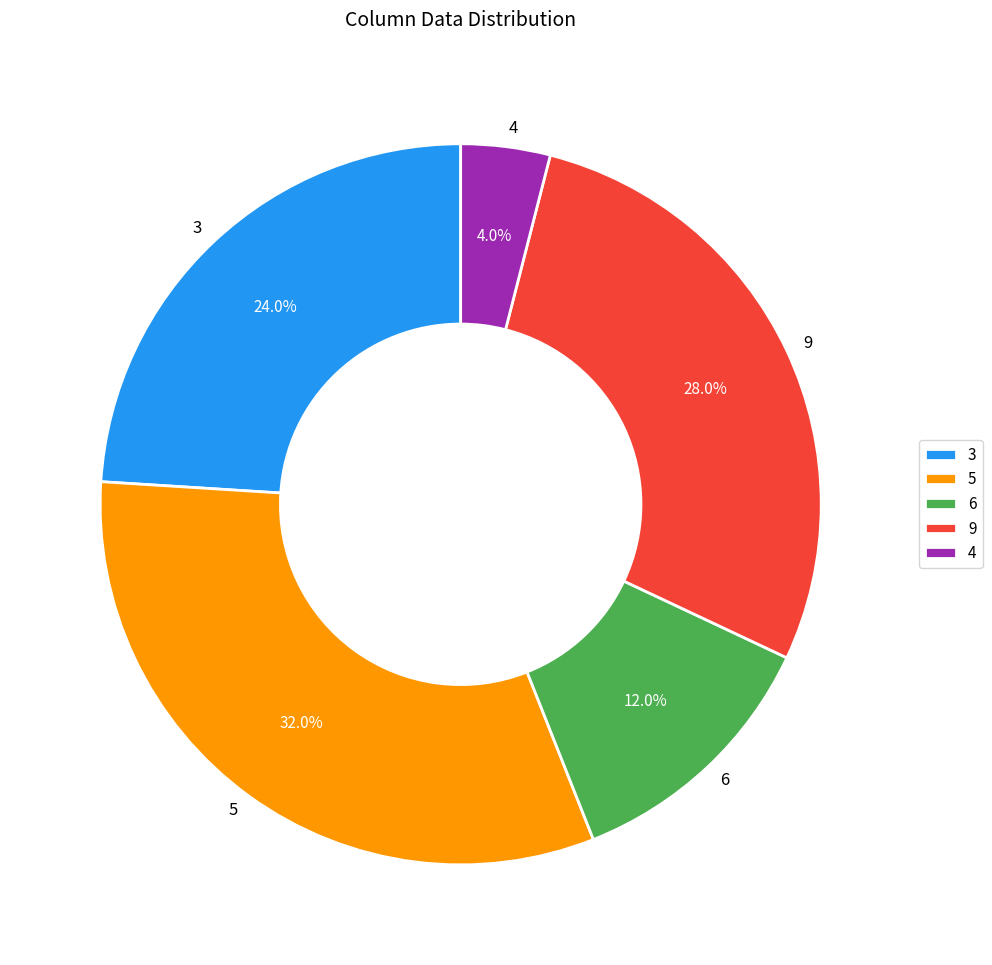

Rank the categories by value from lowest to highest.

4, 6, 3, 9, 5